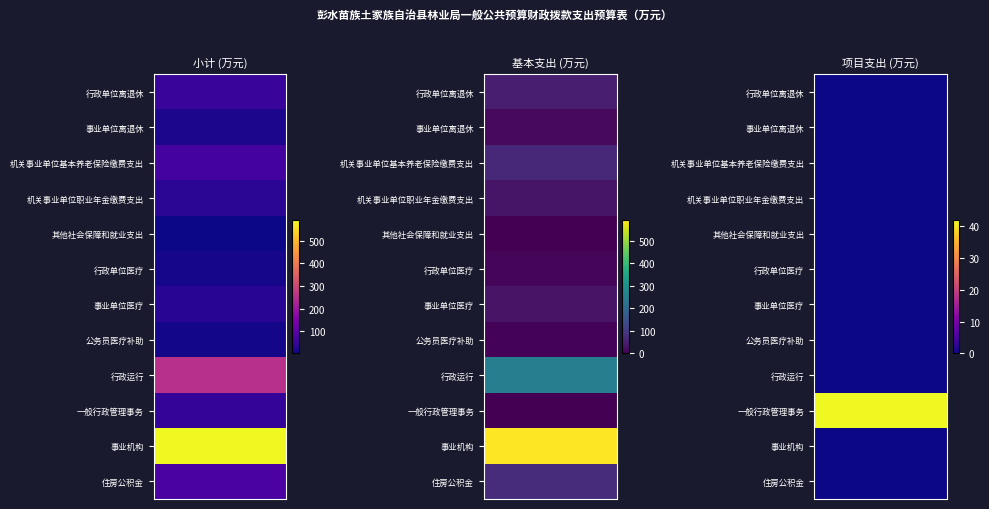

Reading left to right, extract all data points from this chart.

行政单位离退休: 48.7	48.7	0.0
事业单位离退休: 14.2	14.2	0.0
机关事业单位基本养老保险缴费支出: 64.9	64.9	0.0
机关事业单位职业年金缴费支出: 32.4	32.4	0.0
其他社会保障和就业支出: 1.8	1.8	0.0
行政单位医疗: 10.1	10.1	0.0
事业单位医疗: 31.4	31.4	0.0
公务员医疗补助: 6.9	6.9	0.0
行政运行: 252.8	252.8	0.0
一般行政管理事务: 42.0	0.0	42.0
事业机构: 592.8	592.8	0.0
住房公积金: 74.4	74.4	0.0